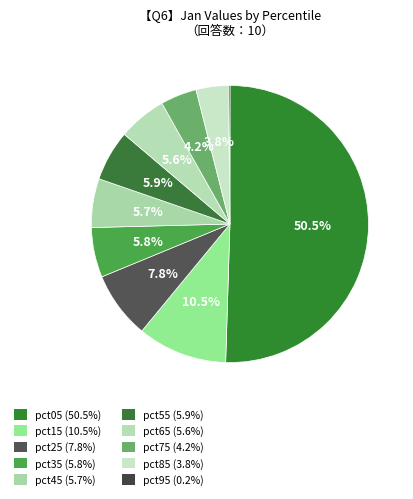

Is there a majority slice in this chart?

Yes